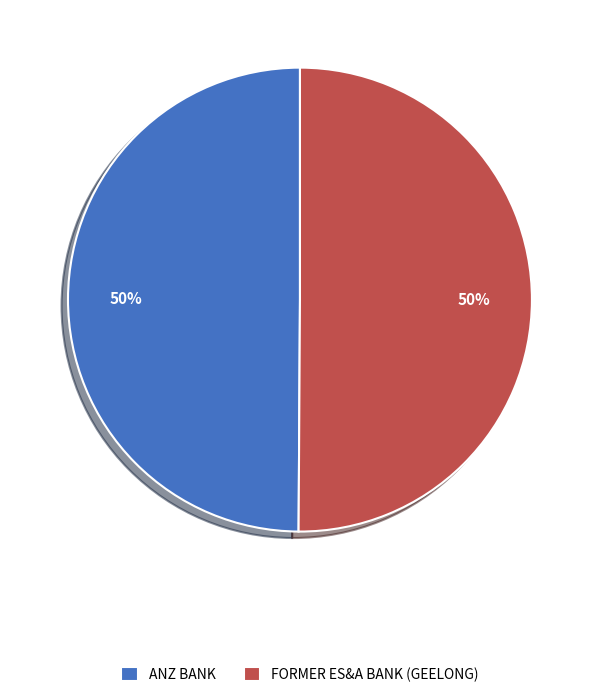

To the nearest percent, what portion does ANZ BANK represent?

50%